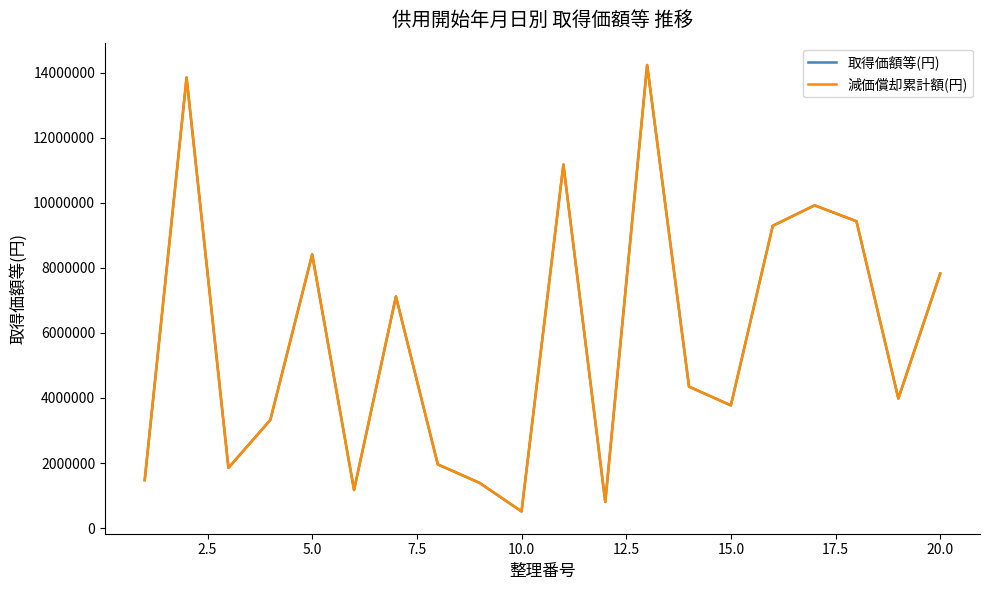

What is the maximum value shown in the chart?

14233000